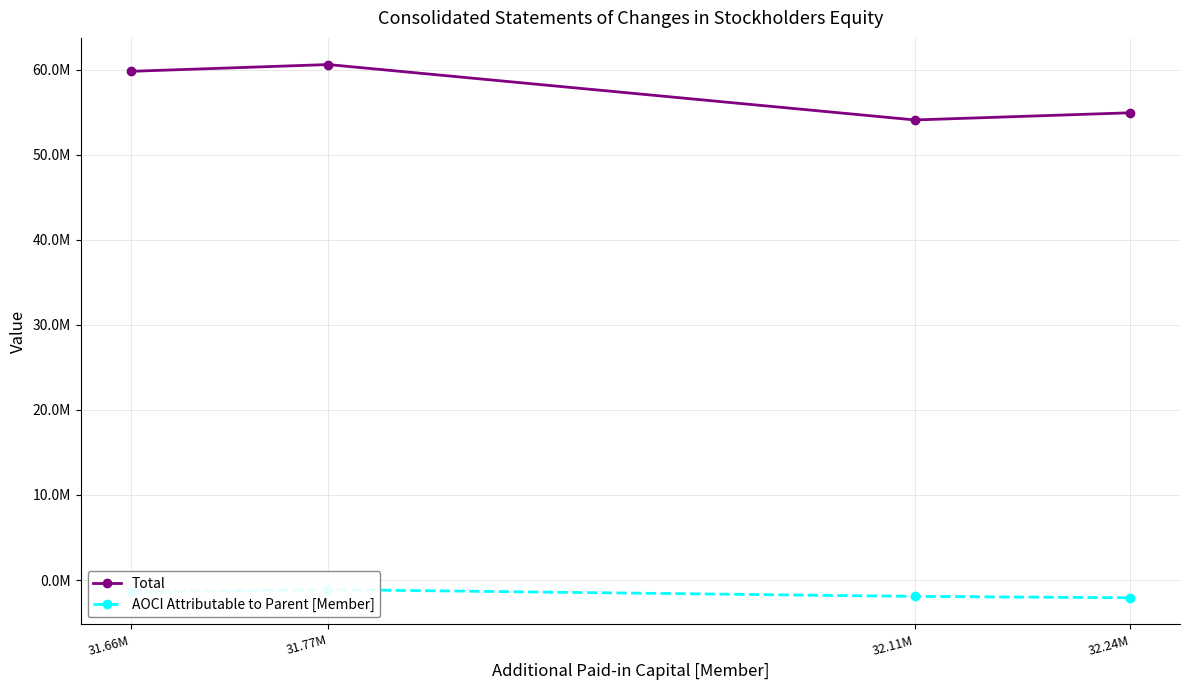

At which category does the chart reach its peak across all series?

31.77M